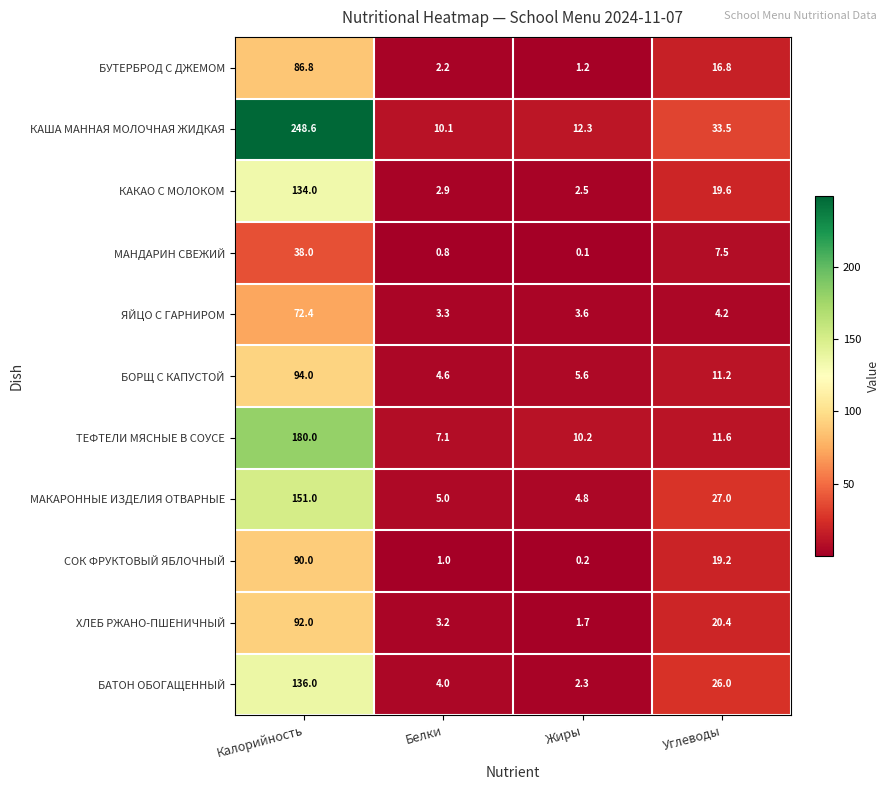

At Калорийность, list the series in order from largest to smallest.

КАША МАННАЯ МОЛОЧНАЯ ЖИДКАЯ, ТЕФТЕЛИ МЯСНЫЕ В СОУСЕ, МАКАРОННЫЕ ИЗДЕЛИЯ ОТВАРНЫЕ, БАТОН ОБОГАЩЕННЫЙ, КАКАО С МОЛОКОМ, БОРЩ С КАПУСТОЙ, ХЛЕБ РЖАНО-ПШЕНИЧНЫЙ, СОК ФРУКТОВЫЙ ЯБЛОЧНЫЙ, БУТЕРБРОД С ДЖЕМОМ, ЯЙЦО С ГАРНИРОМ, МАНДАРИН СВЕЖИЙ